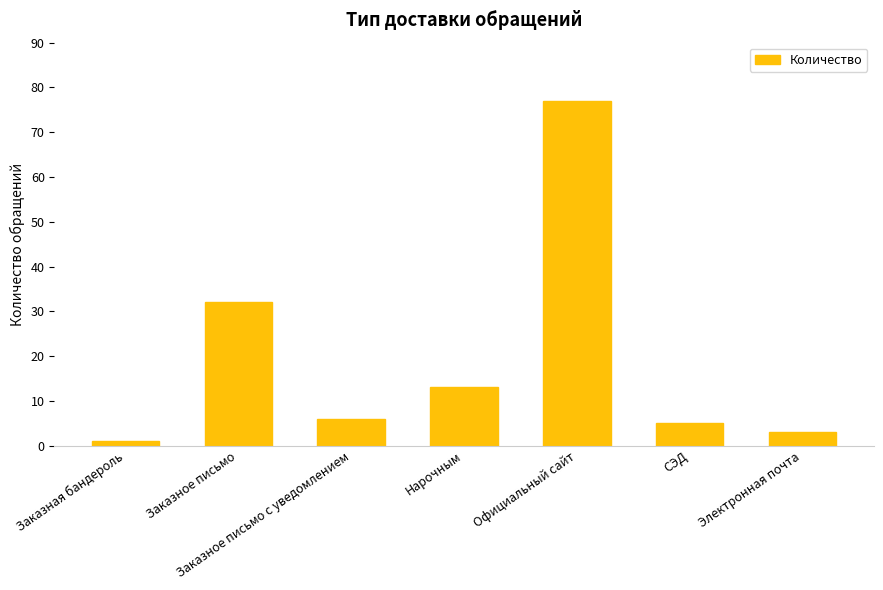

What is the greatest value displayed?

77